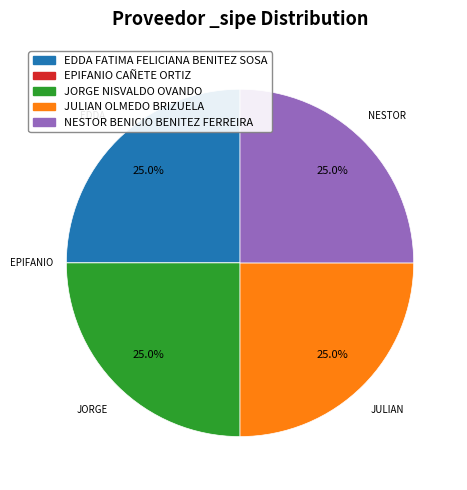

To the nearest percent, what percentage of the pie is JULIAN OLMEDO BRIZUELA?

25%